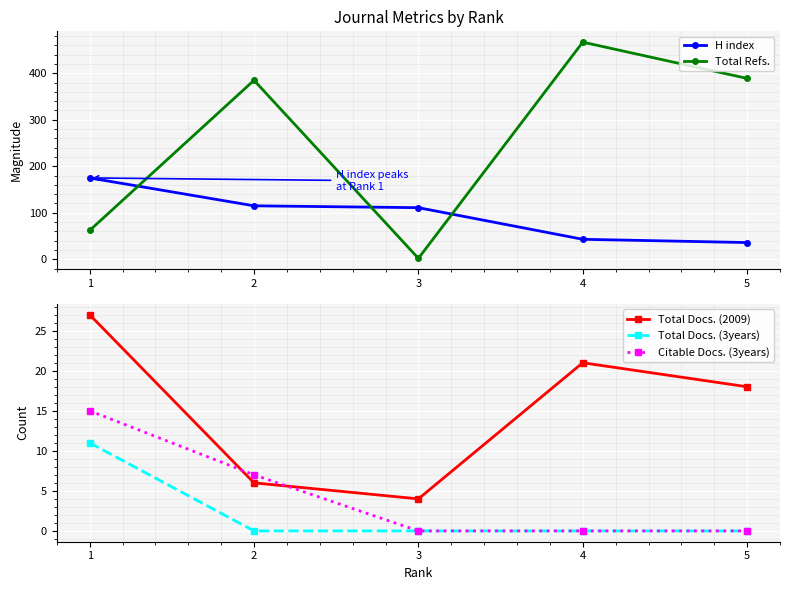

Which category has the lowest value in the Total Docs. (2009) series?

3